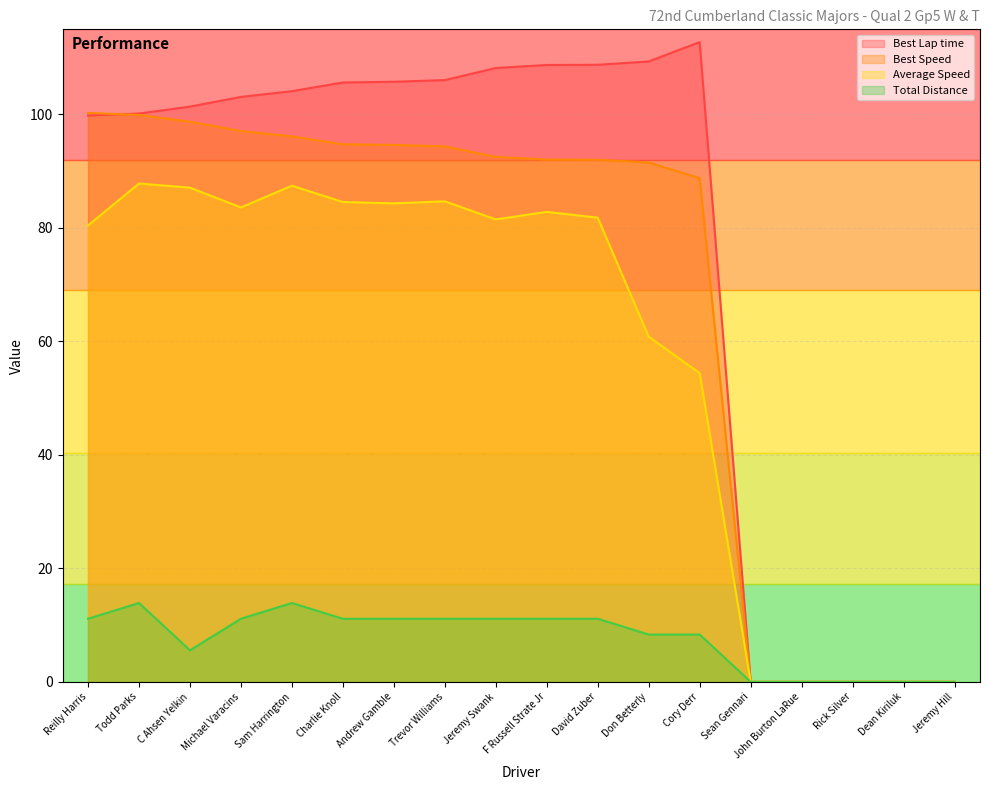

What is the label of the 5th point from the left?

Sam Harrington